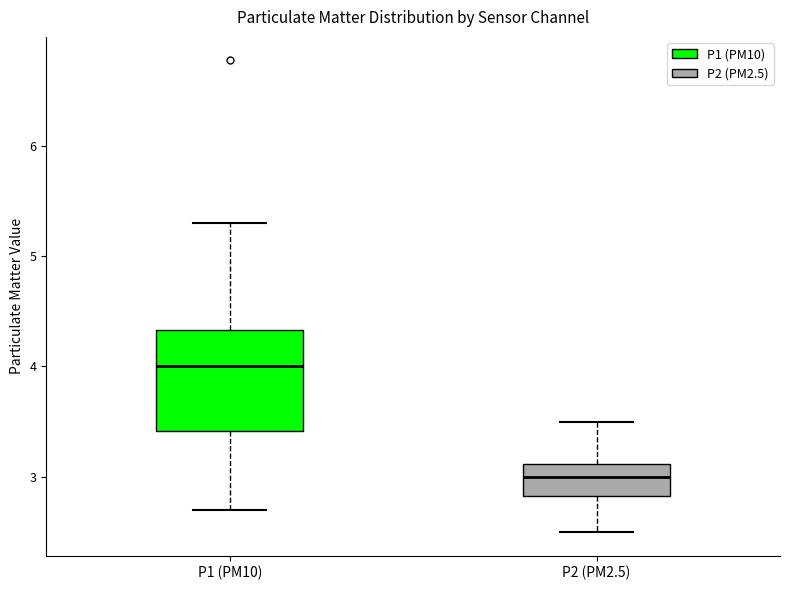

Reading left to right, read every box against the y-axis: the position of its median line, the range the box covers, and the ends of its whiskers. The values are not printed on the chart, so give them approximately, as read against the axis.

P1 (PM10): median 4.0, box 3.4 to 4.3, whiskers 2.7 to 5.3
P2 (PM2.5): median 3.0, box 2.8 to 3.1, whiskers 2.5 to 3.5